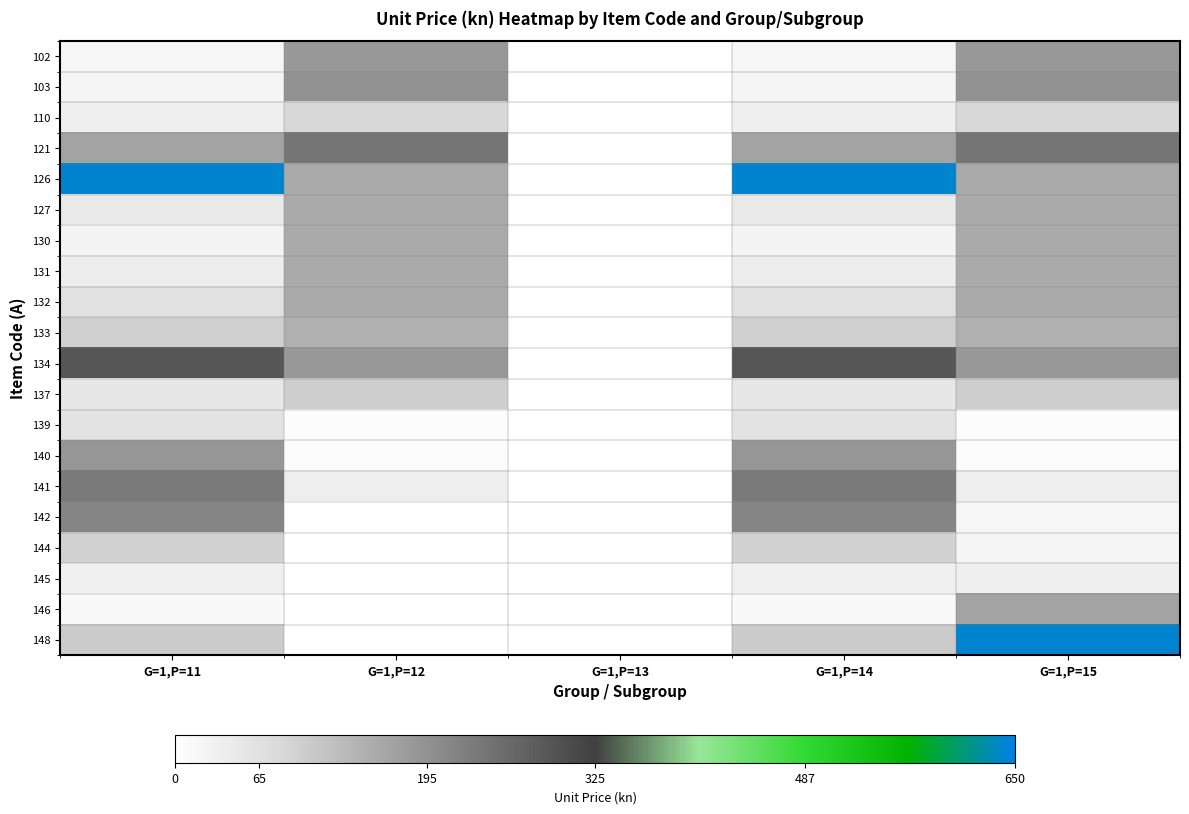

Reading left to right, what are all the values shown in this chart?

102: G=1,P=11=18.6	G=1,P=12=184.0	G=1,P=13=0.0	G=1,P=14=18.6	G=1,P=15=184.0
103: G=1,P=11=21.6	G=1,P=12=193.4	G=1,P=13=0.0	G=1,P=14=21.6	G=1,P=15=193.4
110: G=1,P=11=34.0	G=1,P=12=82.3	G=1,P=13=0.0	G=1,P=14=34.0	G=1,P=15=82.3
121: G=1,P=11=165.5	G=1,P=12=240.8	G=1,P=13=0.0	G=1,P=14=165.5	G=1,P=15=240.8
126: G=1,P=11=642.1	G=1,P=12=156.8	G=1,P=13=0.0	G=1,P=14=642.1	G=1,P=15=156.8
127: G=1,P=11=46.6	G=1,P=12=156.8	G=1,P=13=0.0	G=1,P=14=46.6	G=1,P=15=156.8
130: G=1,P=11=24.2	G=1,P=12=156.8	G=1,P=13=0.0	G=1,P=14=24.2	G=1,P=15=156.8
131: G=1,P=11=39.5	G=1,P=12=156.8	G=1,P=13=0.0	G=1,P=14=39.5	G=1,P=15=156.8
132: G=1,P=11=64.7	G=1,P=12=156.8	G=1,P=13=0.0	G=1,P=14=64.7	G=1,P=15=156.8
133: G=1,P=11=95.5	G=1,P=12=144.9	G=1,P=13=0.0	G=1,P=14=95.5	G=1,P=15=144.9
134: G=1,P=11=287.5	G=1,P=12=183.1	G=1,P=13=0.0	G=1,P=14=287.5	G=1,P=15=183.1
137: G=1,P=11=51.2	G=1,P=12=97.4	G=1,P=13=0.0	G=1,P=14=51.2	G=1,P=15=97.4
139: G=1,P=11=60.5	G=1,P=12=5.9	G=1,P=13=0.0	G=1,P=14=60.5	G=1,P=15=5.9
140: G=1,P=11=185.6	G=1,P=12=7.7	G=1,P=13=0.0	G=1,P=14=185.6	G=1,P=15=7.7
141: G=1,P=11=232.4	G=1,P=12=36.9	G=1,P=13=0.0	G=1,P=14=232.4	G=1,P=15=36.9
142: G=1,P=11=214.6	G=1,P=12=0.0	G=1,P=13=0.0	G=1,P=14=214.6	G=1,P=15=18.6
144: G=1,P=11=91.9	G=1,P=12=0.0	G=1,P=13=0.0	G=1,P=14=91.9	G=1,P=15=21.6
145: G=1,P=11=32.1	G=1,P=12=0.0	G=1,P=13=0.0	G=1,P=14=32.1	G=1,P=15=34.0
146: G=1,P=11=13.8	G=1,P=12=0.0	G=1,P=13=0.0	G=1,P=14=13.8	G=1,P=15=165.5
148: G=1,P=11=101.7	G=1,P=12=0.0	G=1,P=13=0.0	G=1,P=14=101.7	G=1,P=15=642.1